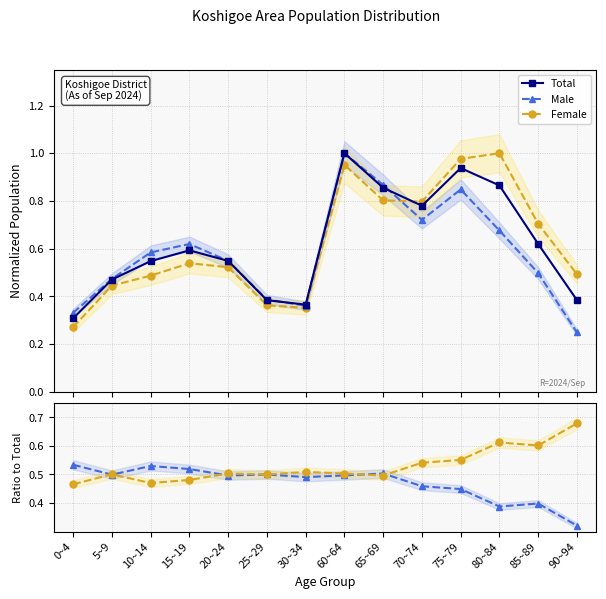

What is the approximate value of Female at 80~84?

1.0